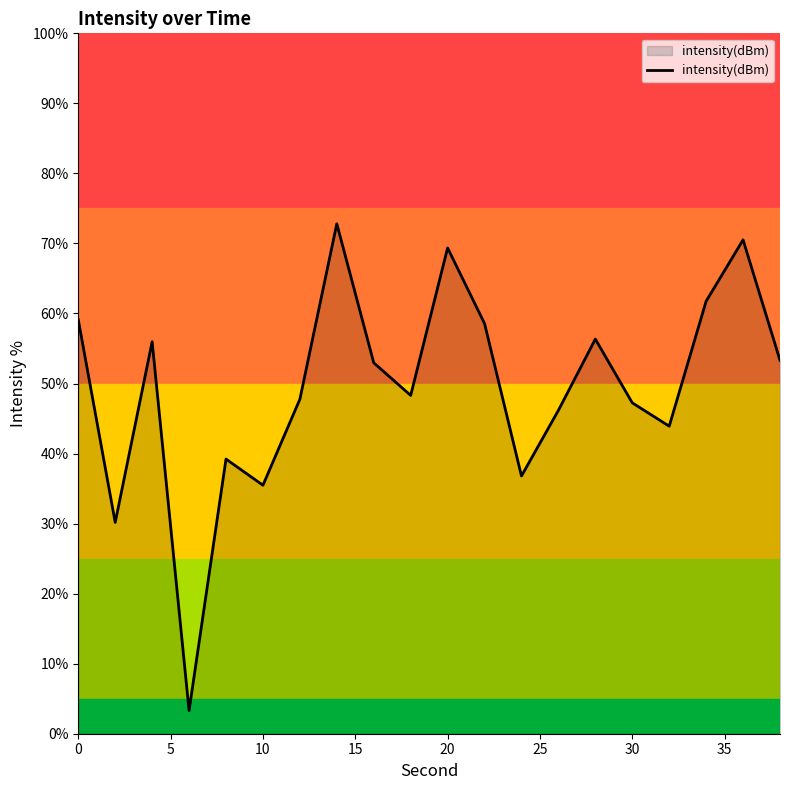

What is the maximum value shown in the chart?

72.8